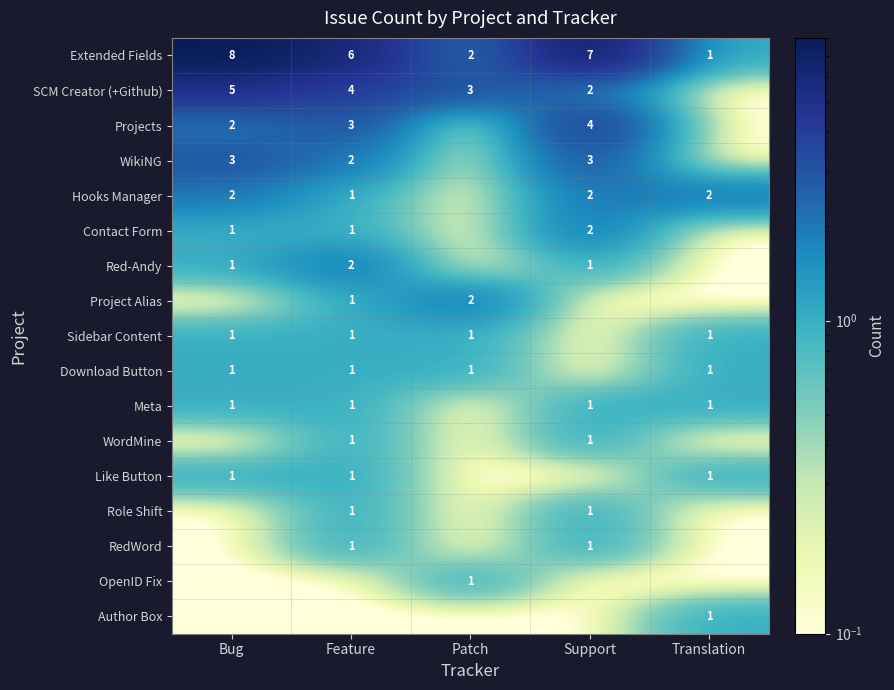

At which category does the chart reach its peak across all series?

Bug